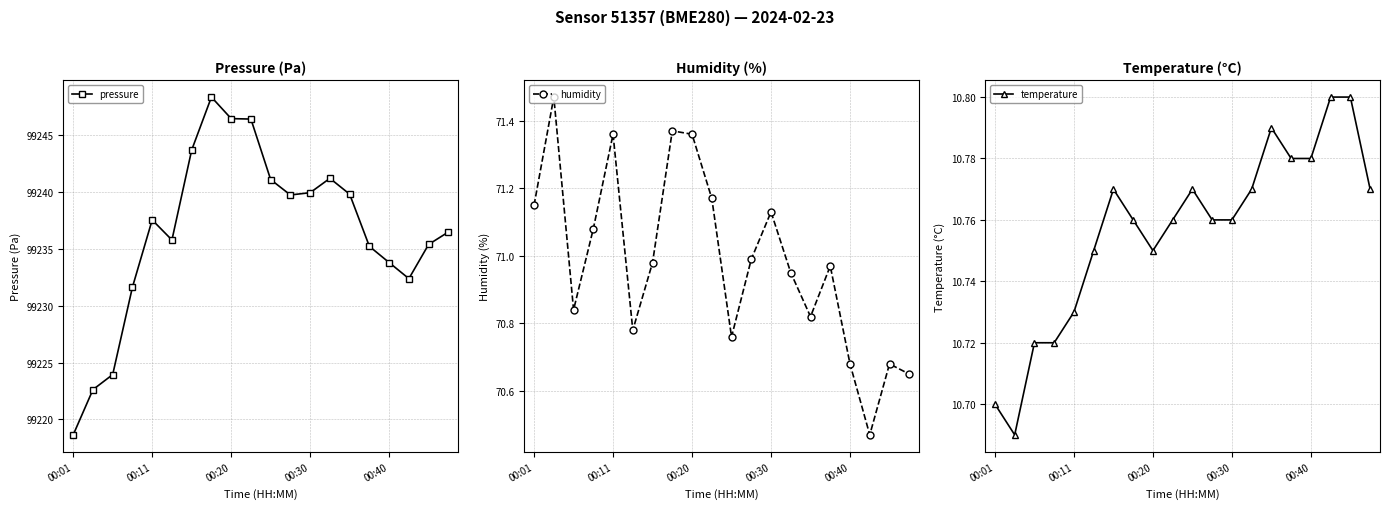

Where is the first local maximum for pressure?

00:11